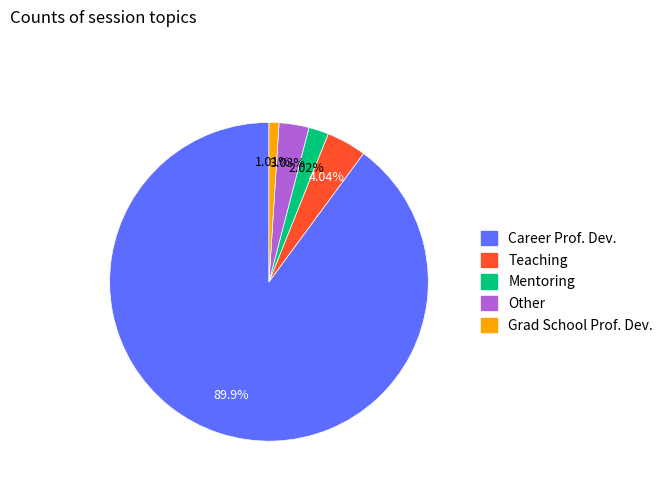

To the nearest percent, what is the difference between the largest and smallest slice percentages?

89%